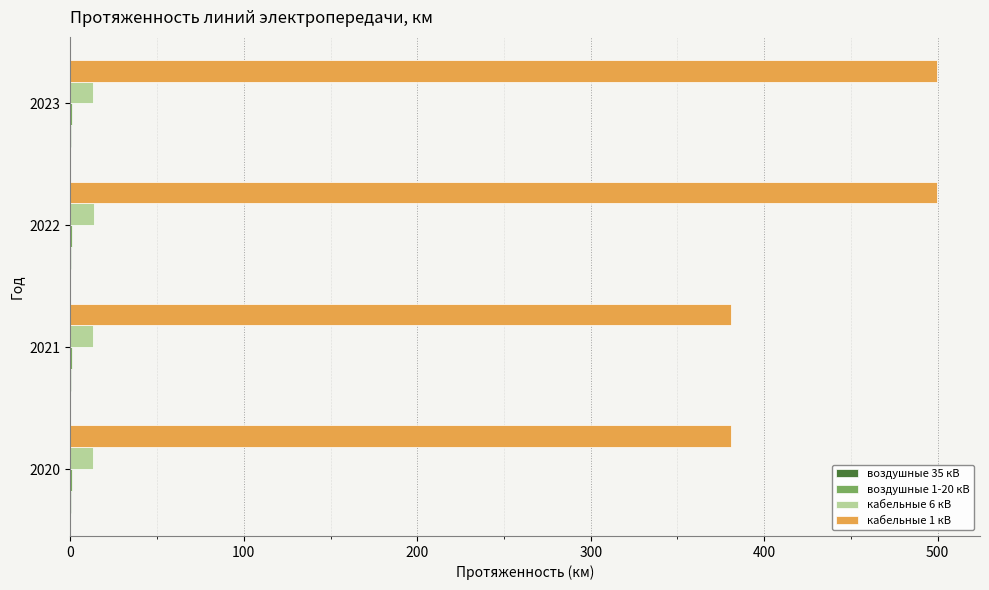

Is the value of кабельные 6 кВ at 2021 greater than the value of кабельные 1 кВ at 2021?

No